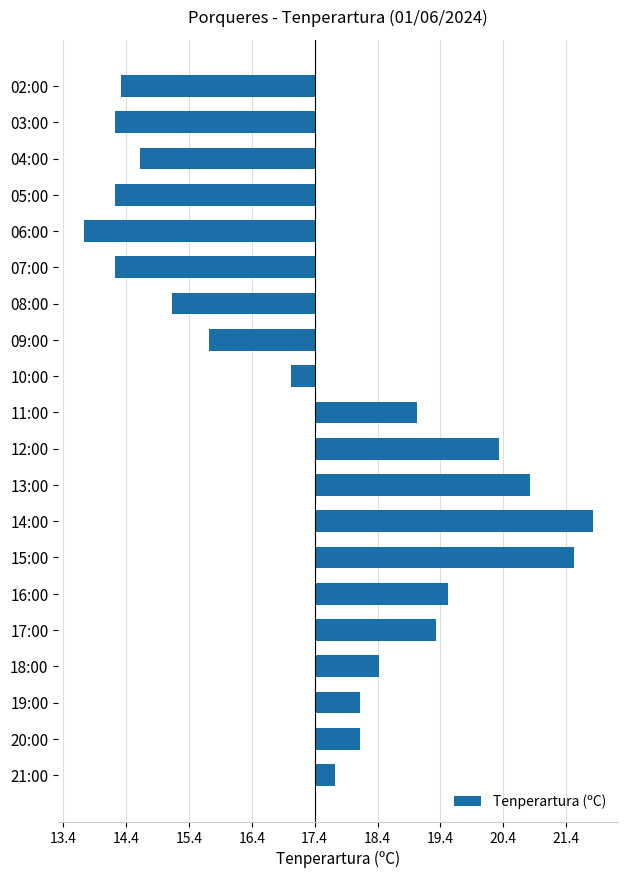

How many negative values are there?

9